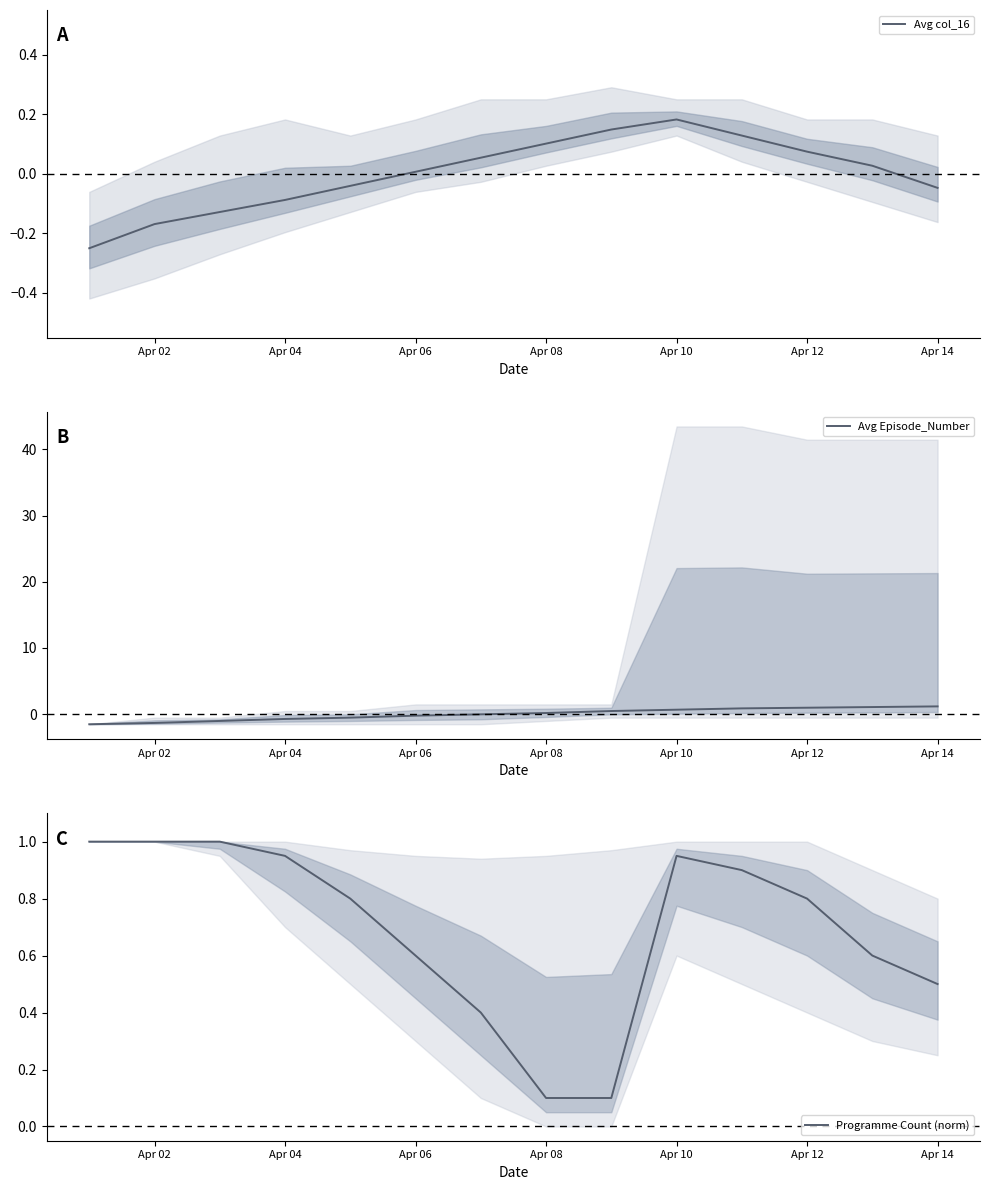

Which category has the highest value in the Avg col_16 series?

Apr 10